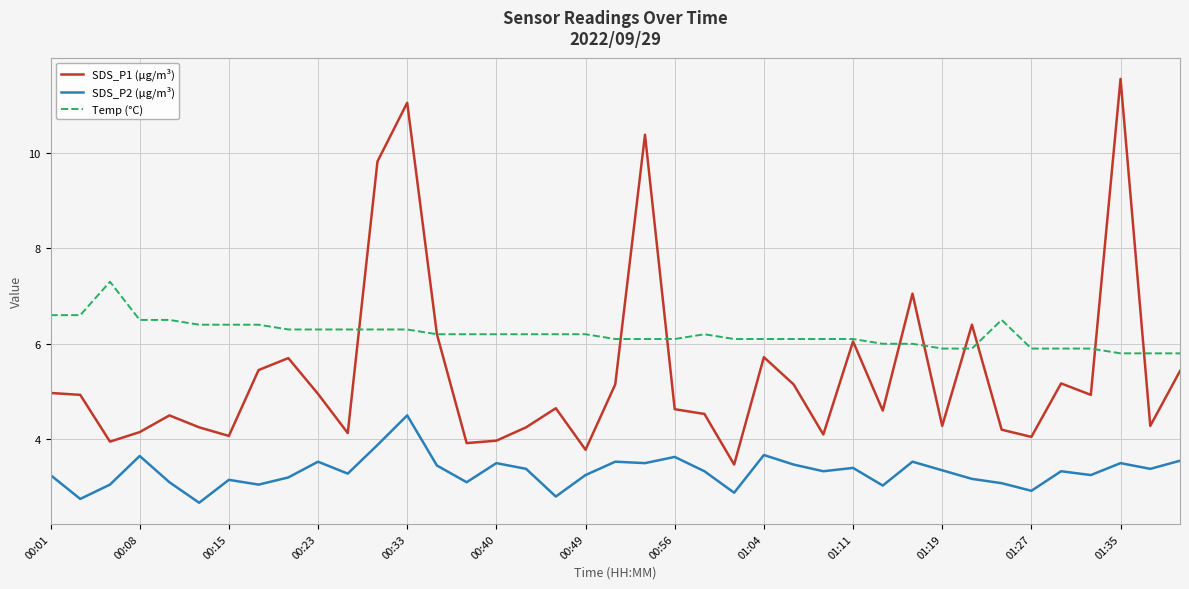

What is the sum of all Temp (°C) values?

241.8